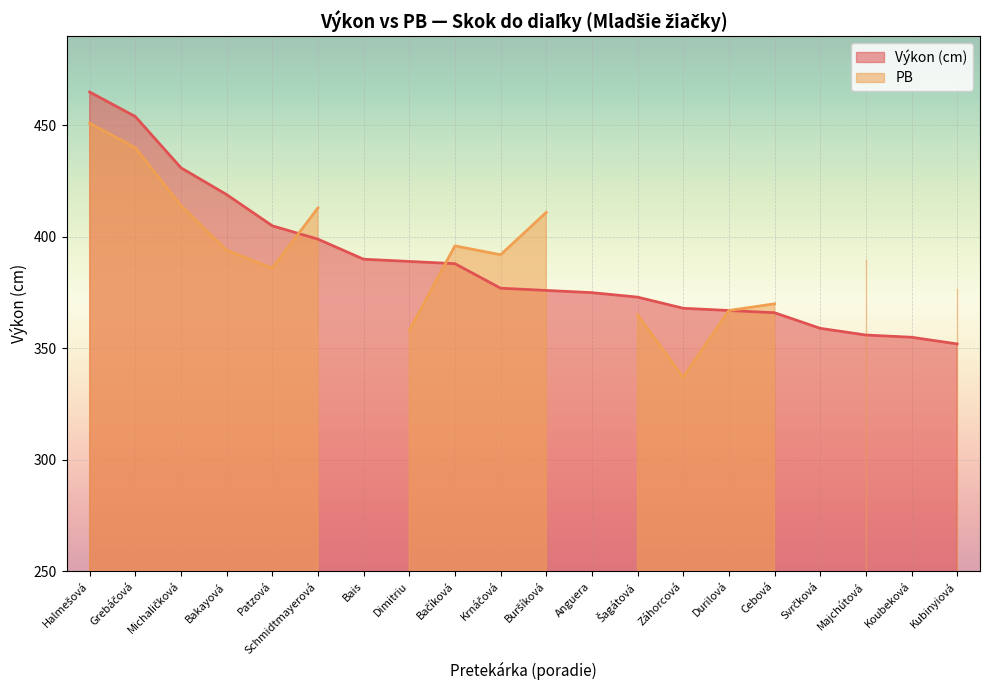

What is the difference between the values at Patzová and Grebáčová?

49